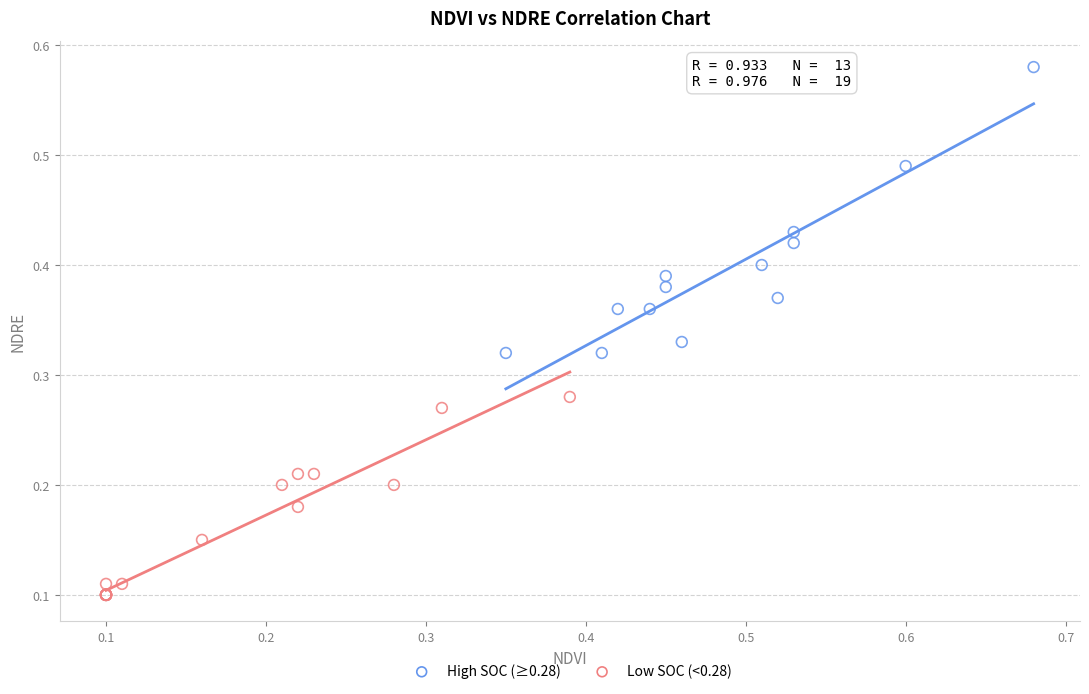

Which series contains the highest Y value?

High SOC (≥0.28)